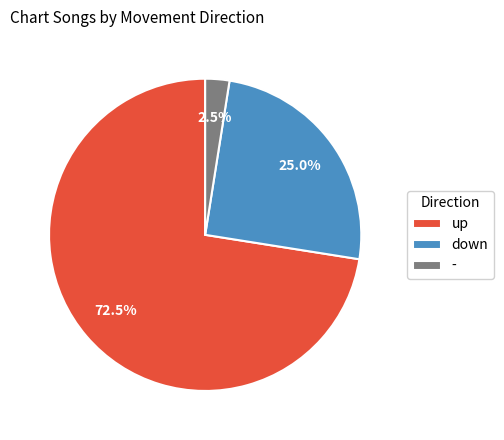

To the nearest percent, what percentage of the pie is down?

25%